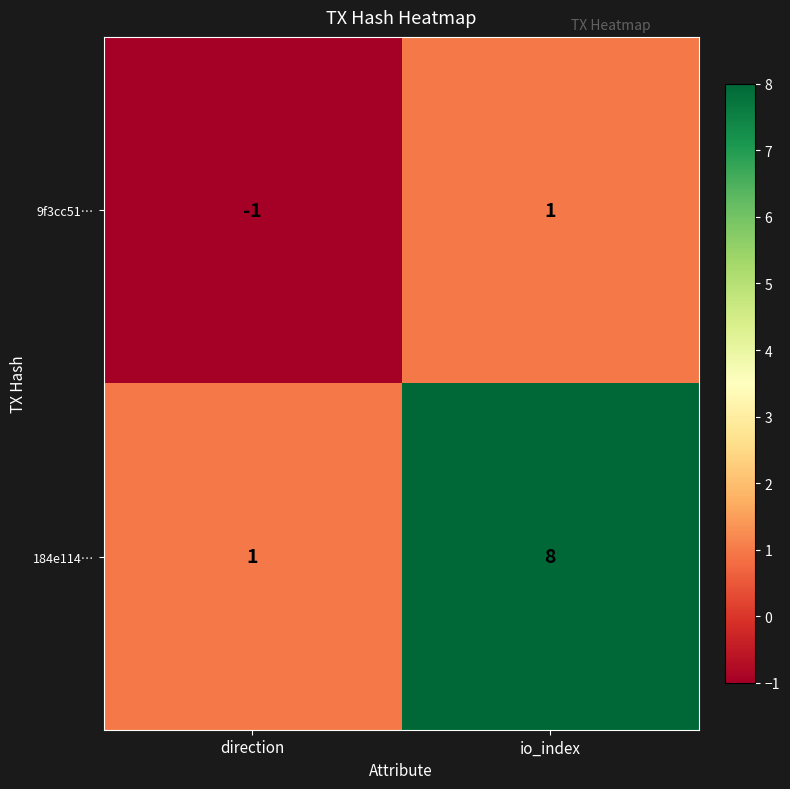

How many series are shown in this chart?

2